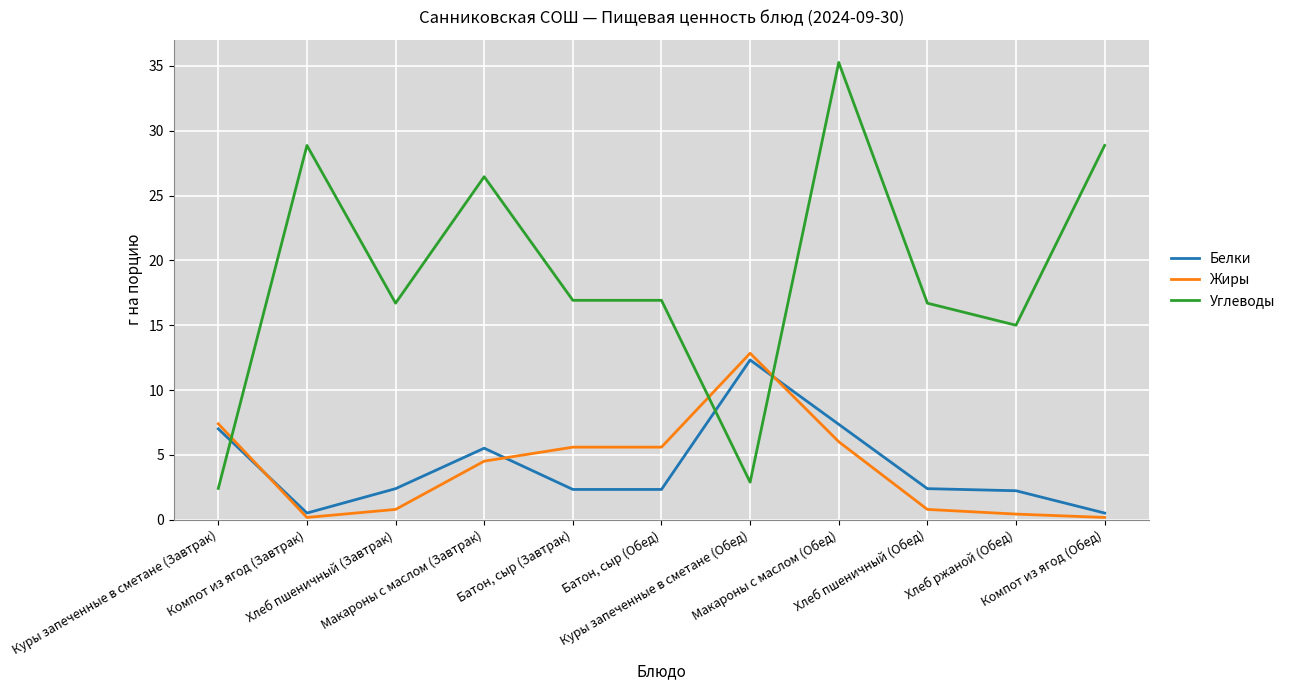

True or false: Жиры has a value of 0.8 at Хлеб пшеничный (Обед).

True